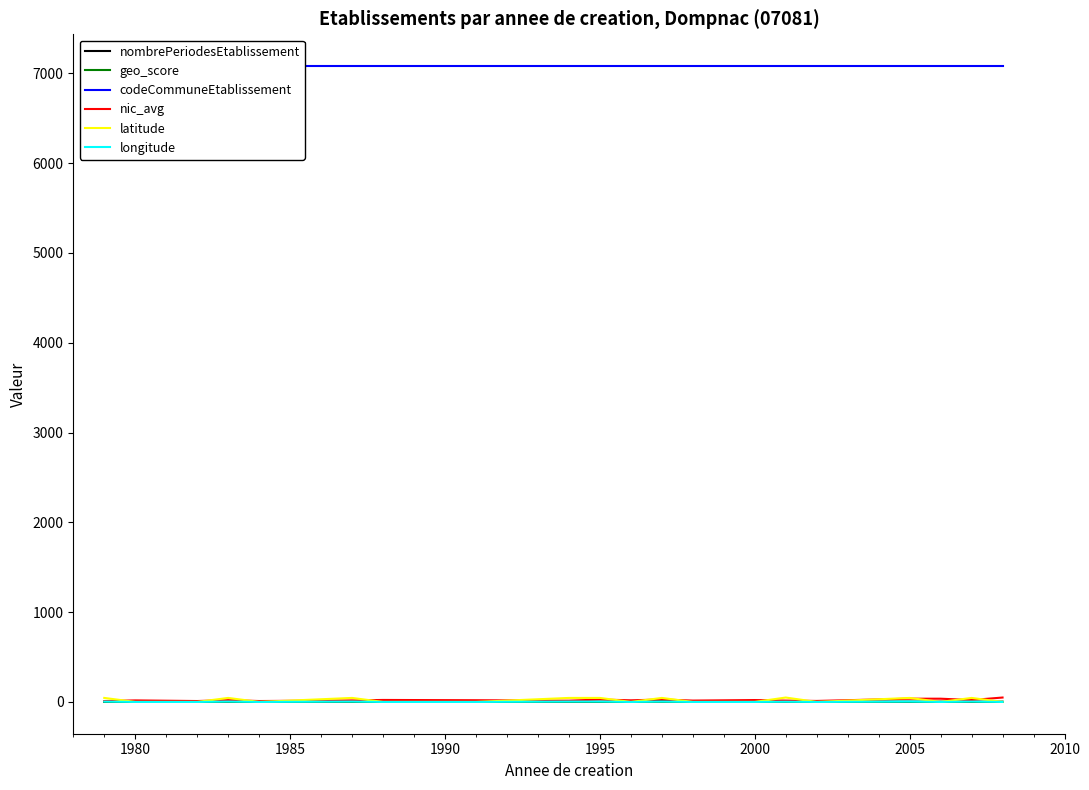

The longitude series shows 4.1 at 2000. True or false?

True